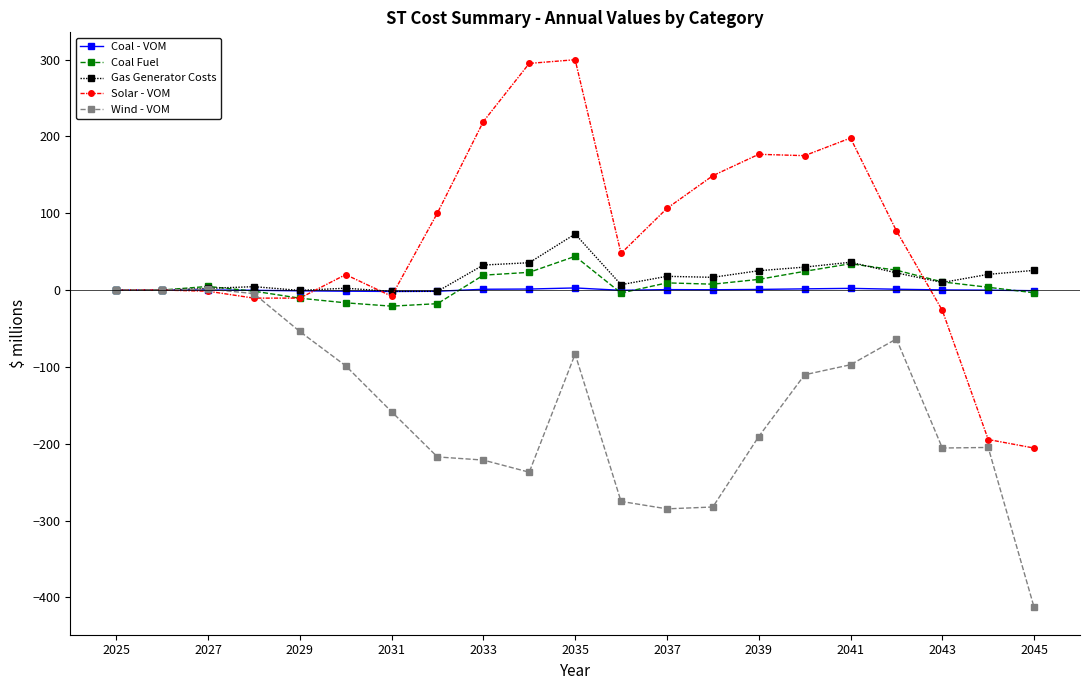

Which series ends up on top after the final intersection of Coal Fuel and Gas Generator Costs?

Gas Generator Costs